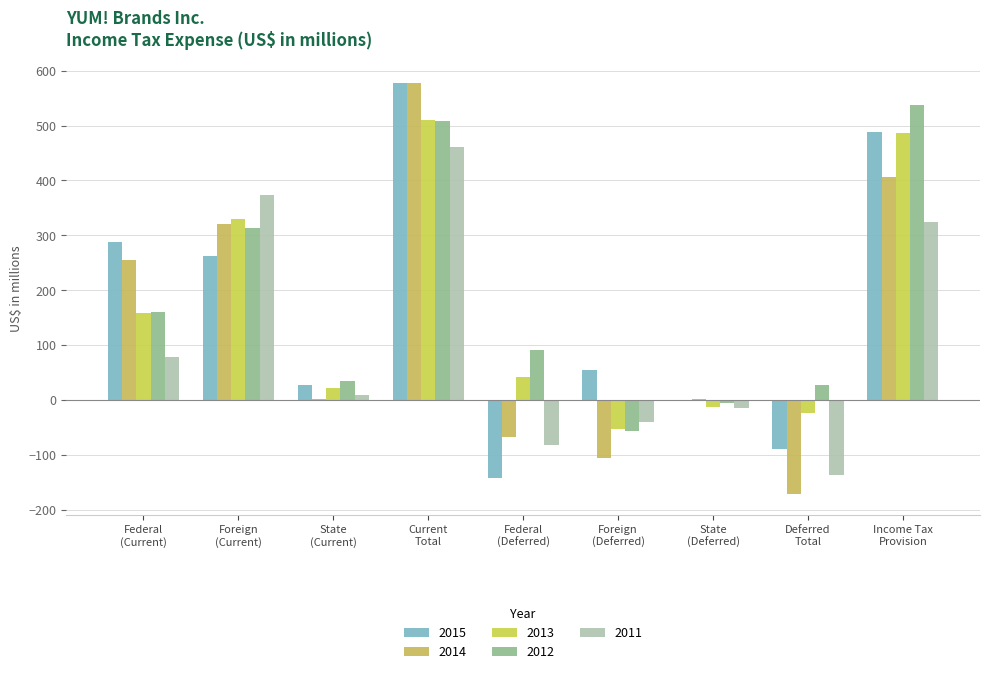

Which category has the lowest value in the 2014 series?

Deferred
Total